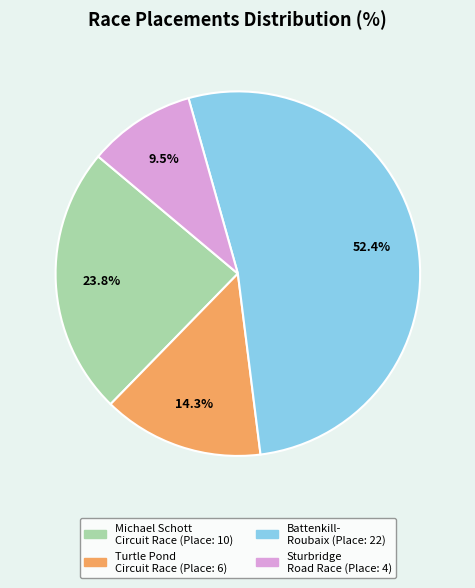

Does any single category account for the majority?

Yes